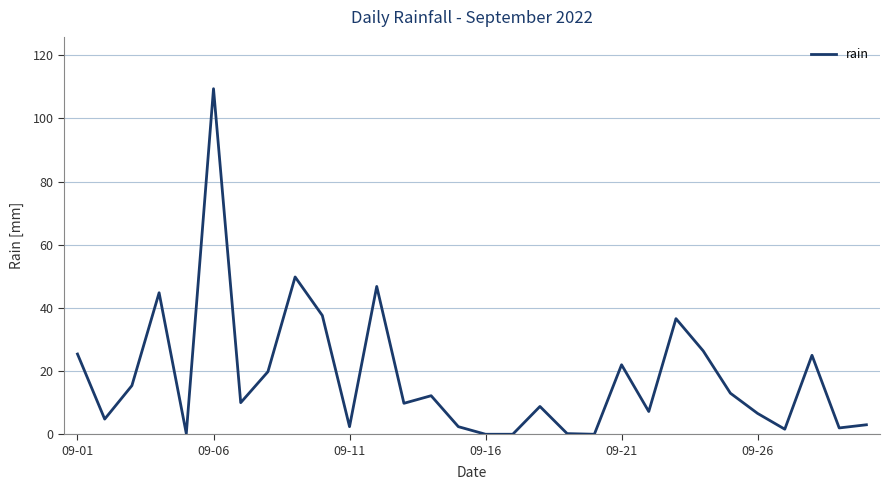

What is the maximum value shown in the chart?

109.4